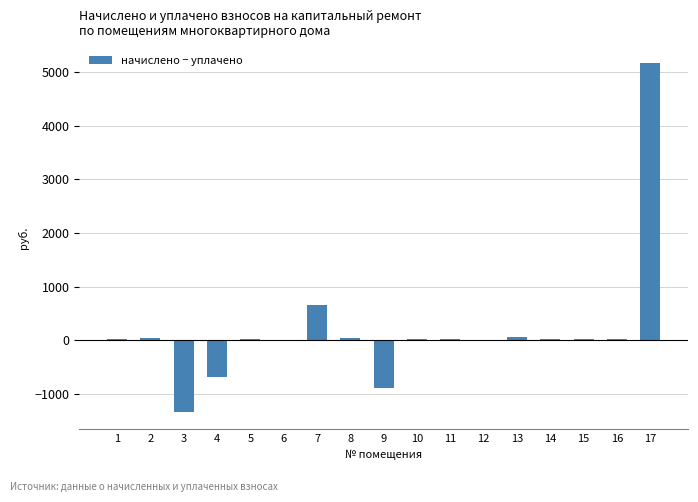

What is the maximum value shown in the chart?

5158.7